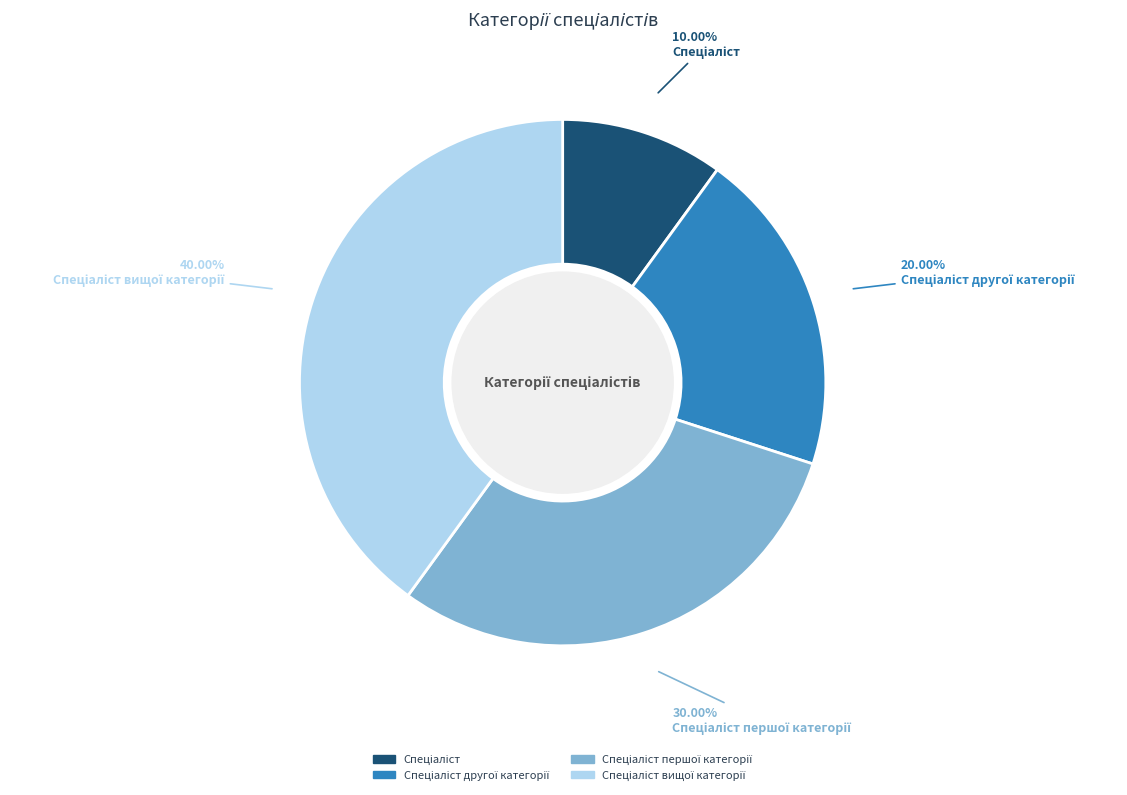

Is there a majority slice in this chart?

No